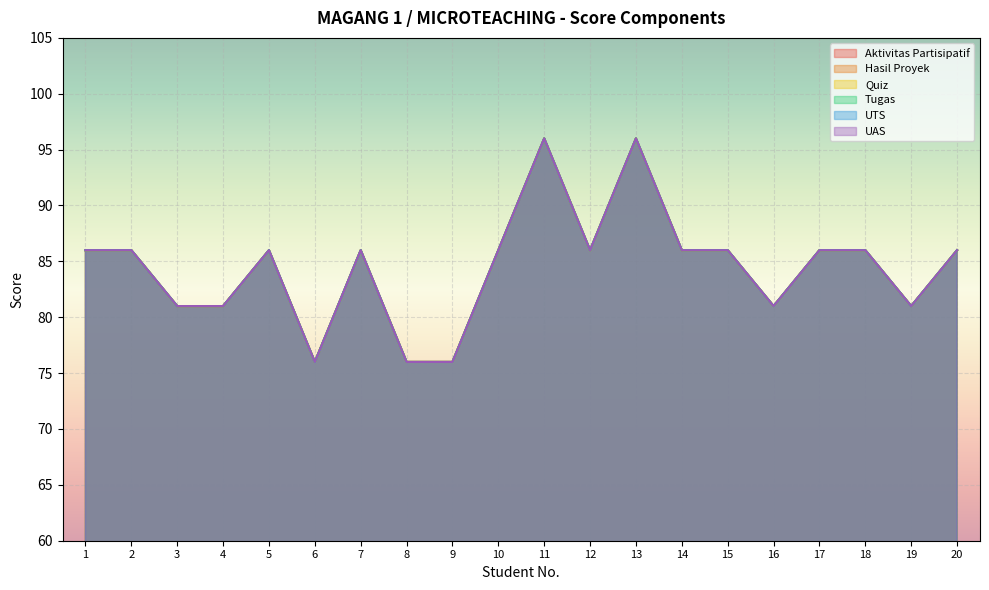

What is the minimum value for UTS?

76